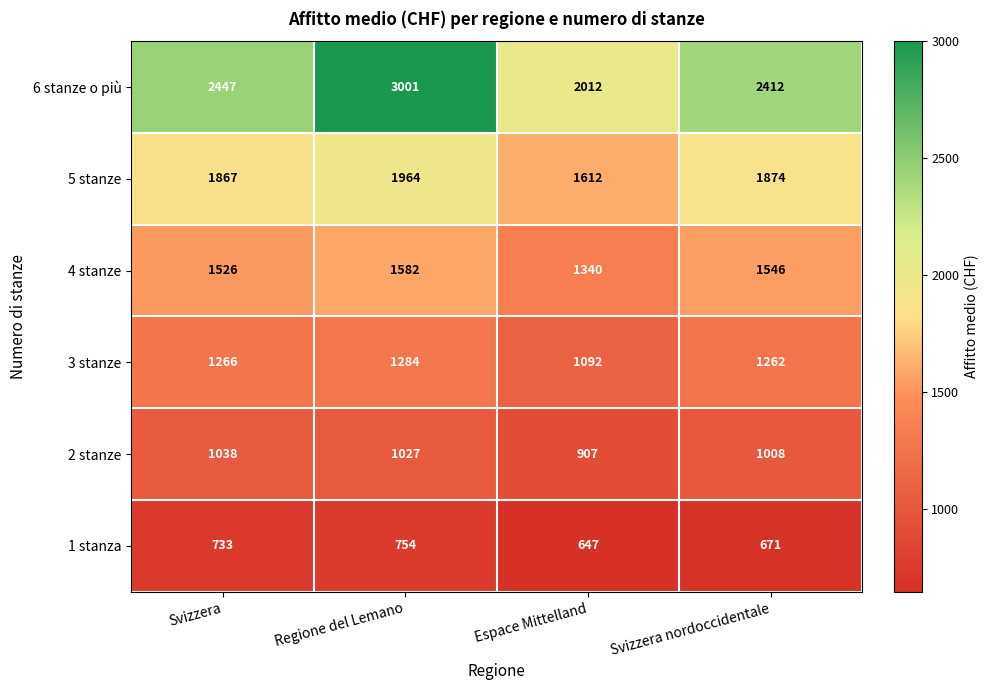

Reading right to left, what are all the values shown in this chart?

6 stanze o più: Svizzera nordoccidentale=2412	Espace Mittelland=2012	Regione del Lemano=3001	Svizzera=2447
5 stanze: Svizzera nordoccidentale=1874	Espace Mittelland=1612	Regione del Lemano=1964	Svizzera=1867
4 stanze: Svizzera nordoccidentale=1546	Espace Mittelland=1340	Regione del Lemano=1582	Svizzera=1526
3 stanze: Svizzera nordoccidentale=1262	Espace Mittelland=1092	Regione del Lemano=1284	Svizzera=1266
2 stanze: Svizzera nordoccidentale=1008	Espace Mittelland=907	Regione del Lemano=1027	Svizzera=1038
1 stanza: Svizzera nordoccidentale=671	Espace Mittelland=647	Regione del Lemano=754	Svizzera=733